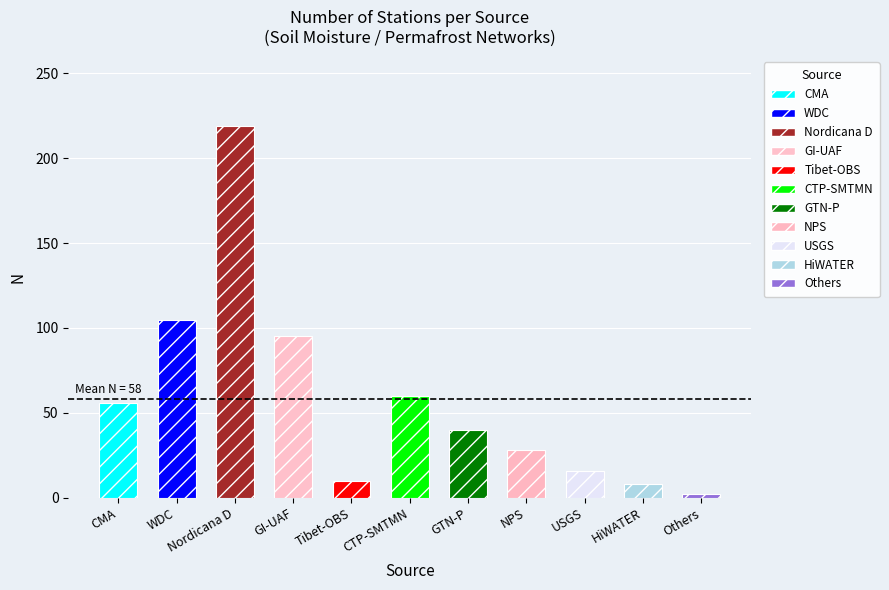

How many bars are there in total?

11